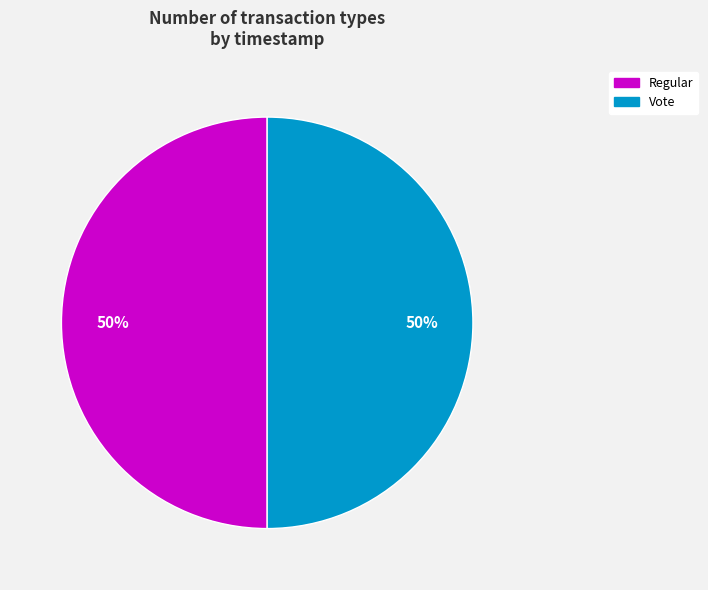

Do Regular and Vote together represent more than half of the pie?

Yes